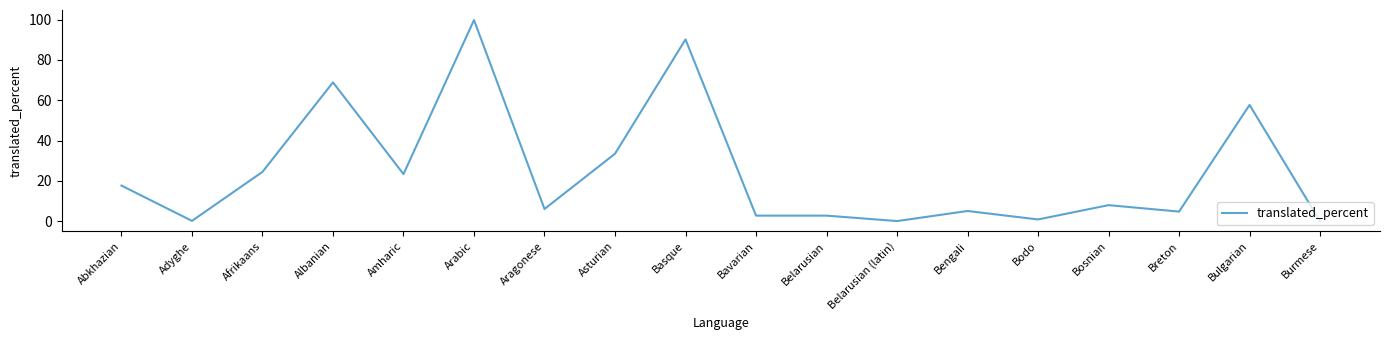

At which label is the value closest to 49?

Bulgarian